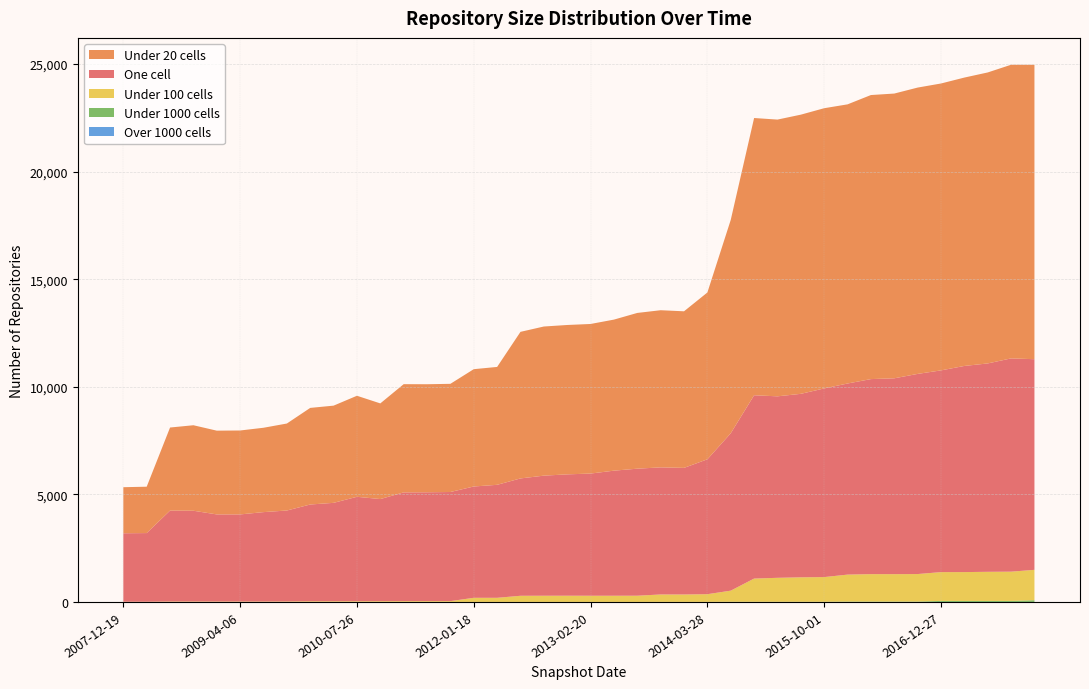

Reading left to right, what are all the values shown in this chart?

one_cell: 2007-12-19=3182	2008-04-01=3191	2008-06-27=4227	2008-10-10=4219	2008-12-17=4049	2009-04-06=4049	2009-06-17=4156	2009-09-25=4228	2009-12-16=4498	2010-04-01=4575	2010-07-26=4855	2010-11-17=4748	2011-02-21=5056	2011-06-10=5060	2011-09-05=5073	2012-01-18=5174	2012-03-26=5252	2012-07-13=5455	2012-10-31=5582	2012-12-11=5641	2013-02-20=5679	2013-05-21=5814	2013-07-09=5905	2013-09-10=5908	2013-12-20=5885	2014-03-28=6270	2014-09-08=7316	2015-01-19=8521	2015-04-09=8436	2015-07-03=8529	2015-10-01=8769	2016-01-04=8883	2016-04-05=9066	2016-07-04=9104	2016-10-07=9303	2016-12-27=9377	2017-04-12=9582	2017-07-24=9686	2017-10-12=9913	2017-12-22=9791
under_twenty_cells: 2007-12-19=2141	2008-04-01=2155	2008-06-27=3860	2008-10-10=3974	2008-12-17=3893	2009-04-06=3901	2009-06-17=3921	2009-09-25=4043	2009-12-16=4490	2010-04-01=4518	2010-07-26=4696	2010-11-17=4446	2011-02-21=5030	2011-06-10=5022	2011-09-05=5028	2012-01-18=5453	2012-03-26=5479	2012-07-13=6813	2012-10-31=6932	2012-12-11=6943	2013-02-20=6953	2013-05-21=7021	2013-07-09=7239	2013-09-10=7304	2013-12-20=7278	2014-03-28=7753	2014-09-08=9917	2015-01-19=12886	2015-04-09=12863	2015-07-03=12976	2015-10-01=13025	2016-01-04=12975	2016-04-05=13203	2016-07-04=13235	2016-10-07=13309	2016-12-27=13335	2017-04-12=13404	2017-07-24=13525	2017-10-12=13649	2017-12-22=13685
under_hundred_cells: 2007-12-19=10	2008-04-01=10	2008-06-27=20	2008-10-10=20	2008-12-17=19	2009-04-06=19	2009-06-17=19	2009-09-25=22	2009-12-16=31	2010-04-01=31	2010-07-26=32	2010-11-17=34	2011-02-21=36	2011-06-10=37	2011-09-05=37	2012-01-18=192	2012-03-26=192	2012-07-13=286	2012-10-31=288	2012-12-11=289	2013-02-20=288	2013-05-21=288	2013-07-09=289	2013-09-10=345	2013-12-20=344	2014-03-28=358	2014-09-08=516	2015-01-19=1078	2015-04-09=1113	2015-07-03=1136	2015-10-01=1147	2016-01-04=1252	2016-04-05=1274	2016-07-04=1273	2016-10-07=1277	2016-12-27=1339	2017-04-12=1340	2017-07-24=1353	2017-10-12=1359	2017-12-22=1413
under_thousand_cells: 2007-12-19=0	2008-04-01=0	2008-06-27=0	2008-10-10=0	2008-12-17=0	2009-04-06=0	2009-06-17=0	2009-09-25=0	2009-12-16=0	2010-04-01=0	2010-07-26=0	2010-11-17=0	2011-02-21=0	2011-06-10=0	2011-09-05=0	2012-01-18=0	2012-03-26=0	2012-07-13=0	2012-10-31=0	2012-12-11=0	2013-02-20=0	2013-05-21=0	2013-07-09=0	2013-09-10=2	2013-12-20=2	2014-03-28=2	2014-09-08=8	2015-01-19=8	2015-04-09=8	2015-07-03=8	2015-10-01=8	2016-01-04=18	2016-04-05=18	2016-07-04=18	2016-10-07=19	2016-12-27=47	2017-04-12=47	2017-07-24=47	2017-10-12=48	2017-12-22=79
over_thousand_cells: 2007-12-19=0	2008-04-01=0	2008-06-27=0	2008-10-10=0	2008-12-17=0	2009-04-06=0	2009-06-17=0	2009-09-25=0	2009-12-16=0	2010-04-01=0	2010-07-26=0	2010-11-17=0	2011-02-21=0	2011-06-10=0	2011-09-05=0	2012-01-18=0	2012-03-26=0	2012-07-13=0	2012-10-31=0	2012-12-11=0	2013-02-20=0	2013-05-21=0	2013-07-09=0	2013-09-10=0	2013-12-20=0	2014-03-28=0	2014-09-08=0	2015-01-19=0	2015-04-09=0	2015-07-03=0	2015-10-01=0	2016-01-04=0	2016-04-05=0	2016-07-04=0	2016-10-07=0	2016-12-27=0	2017-04-12=0	2017-07-24=0	2017-10-12=0	2017-12-22=0